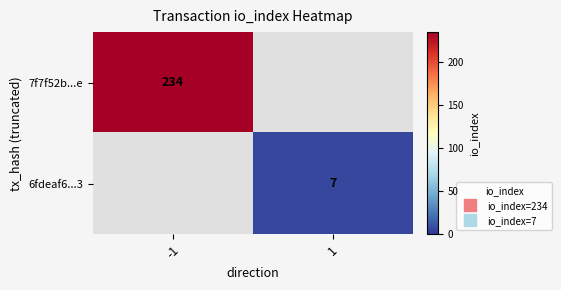

At which category does the chart reach its minimum across all series?

1